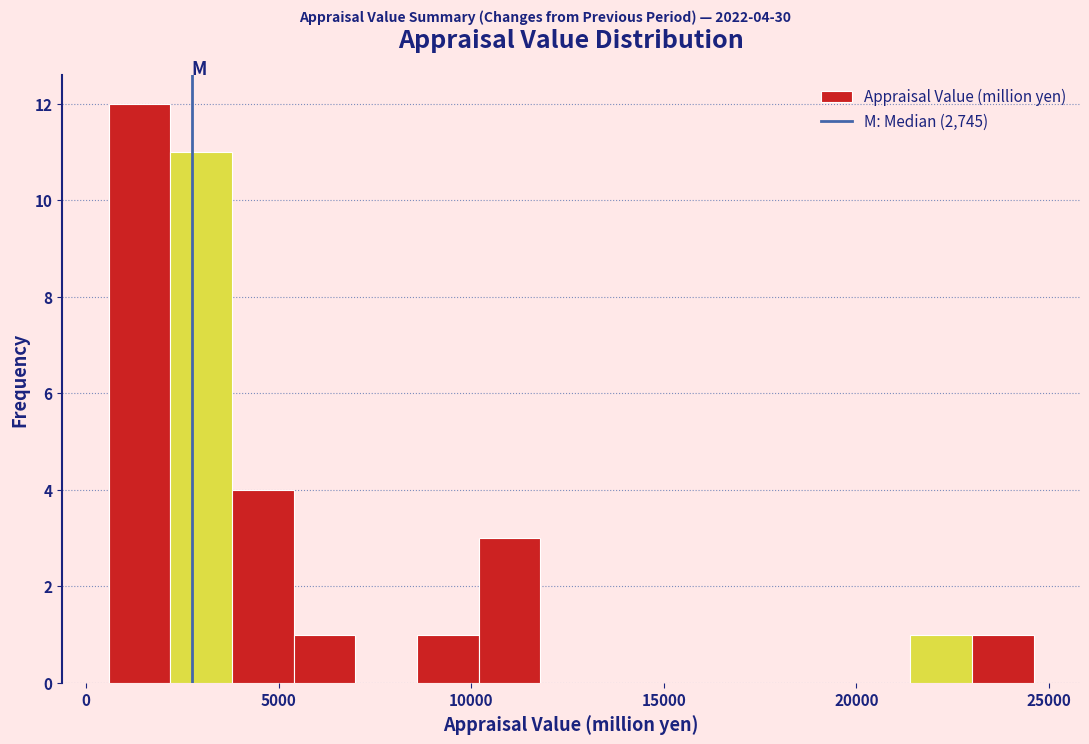

Around what value on the x-axis is the tallest bar? Give the approximate position of its centre, as read against the axis.

1500